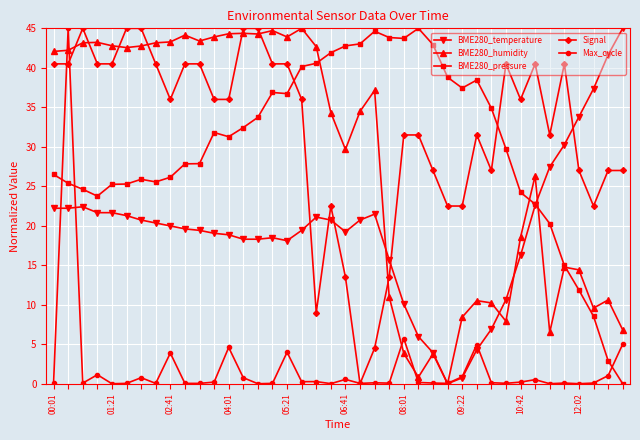

True or false: Signal has more than 1 points higher than both neighbors.

True